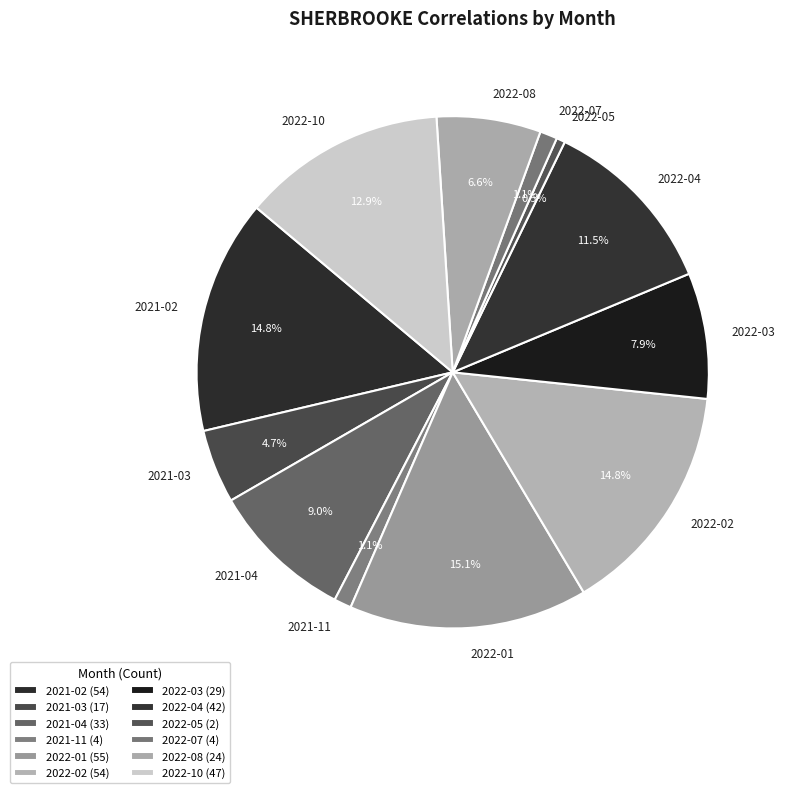

Combined, what portion of the pie is 2021-04 and 2022-08?

15.6%